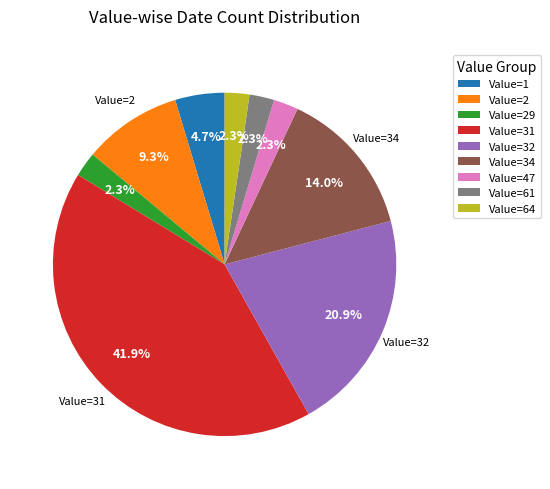

To the nearest percent, what is the difference between the Value=1 and Value=29 slice percentages?

2%